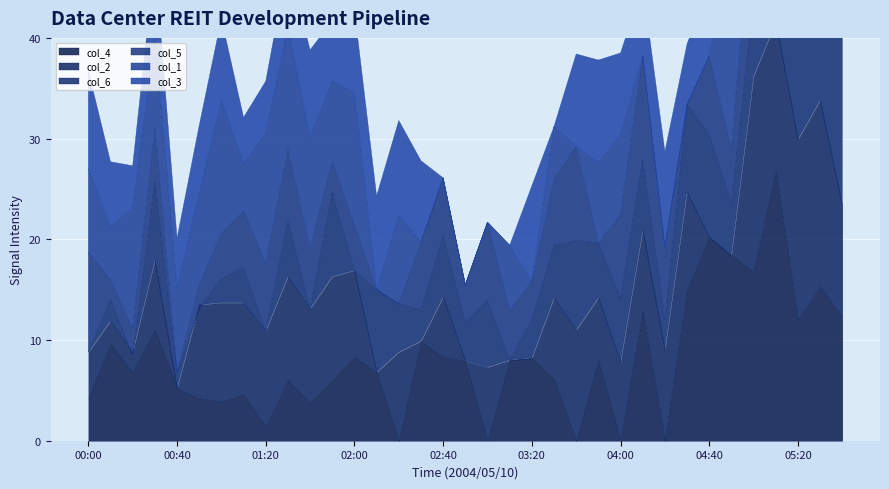

Rank the series by their maximum value, from lowest to highest.

col_4, col_2, col_6, col_5, col_1, col_3